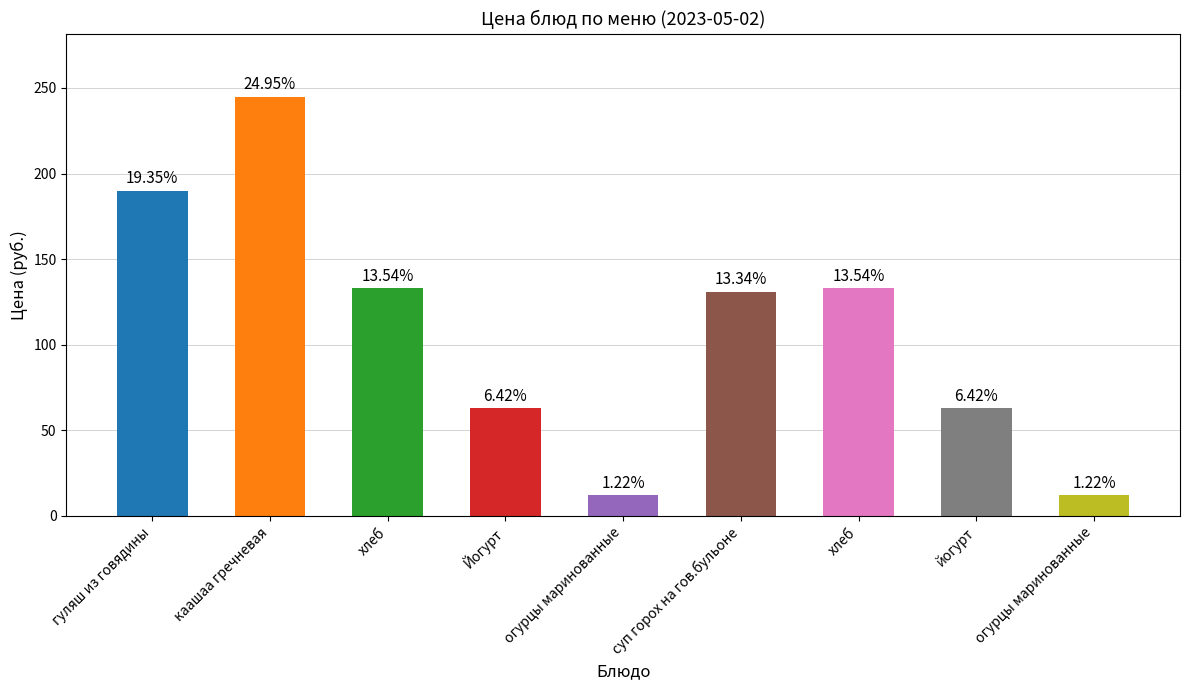

What is the greatest value displayed?

245